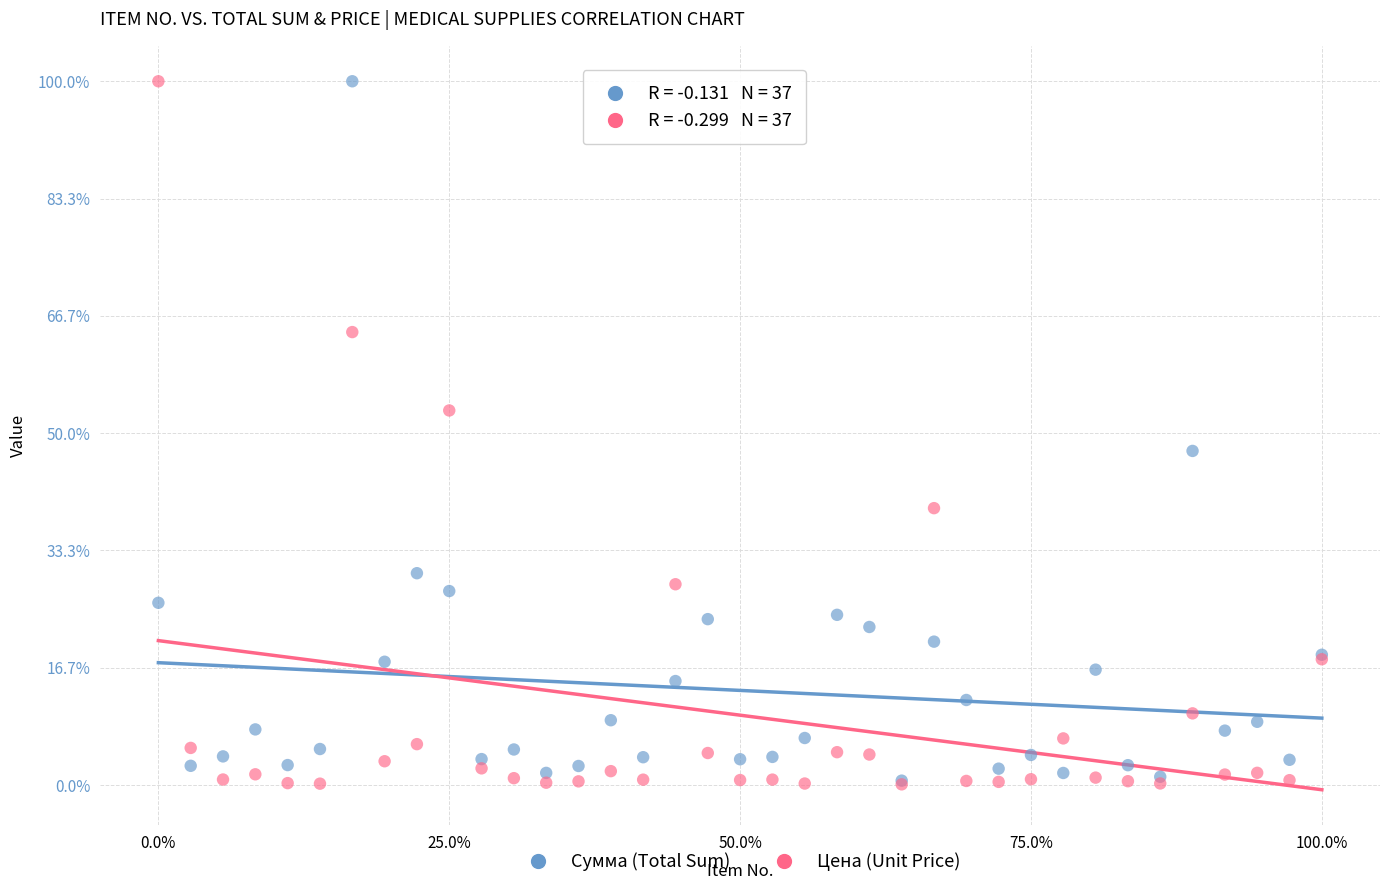

What are all the series names shown in the legend?

Сумма (Total Sum), Цена (Unit Price)